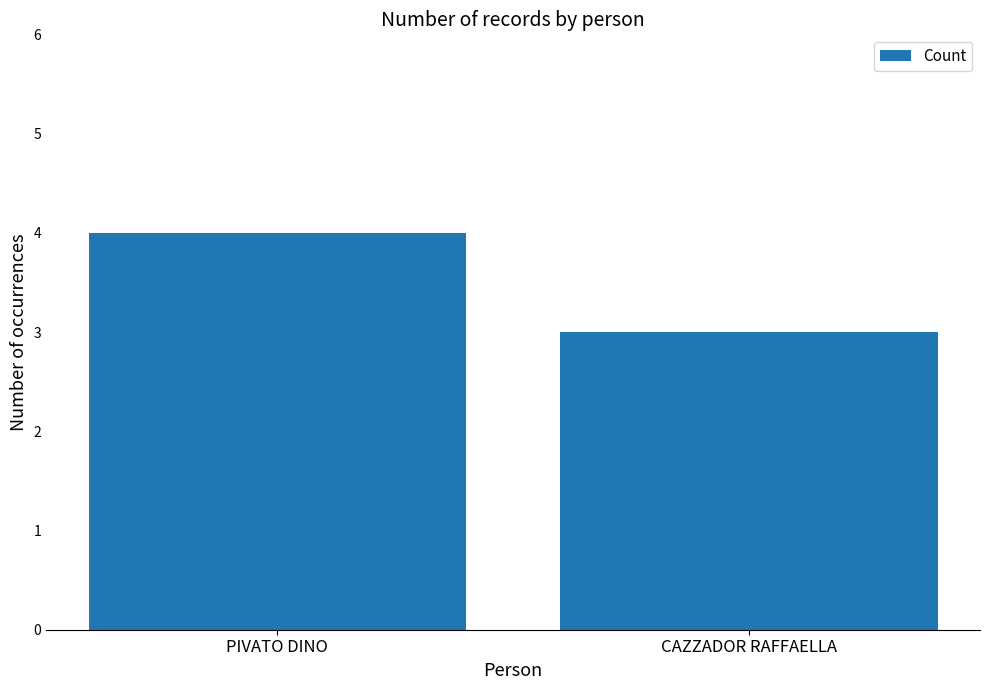

The chart shows a value of 3 at CAZZADOR RAFFAELLA. True or false?

True